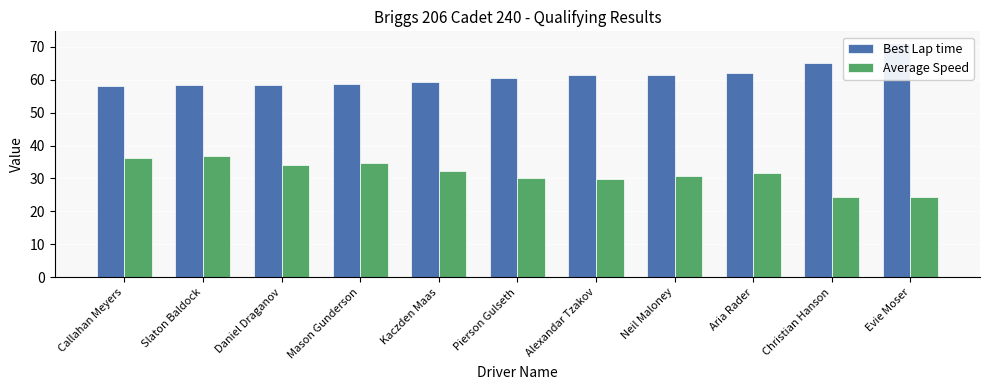

Is the value of Best Lap time at Mason Gunderson greater than the value of Average Speed at Evie Moser?

Yes